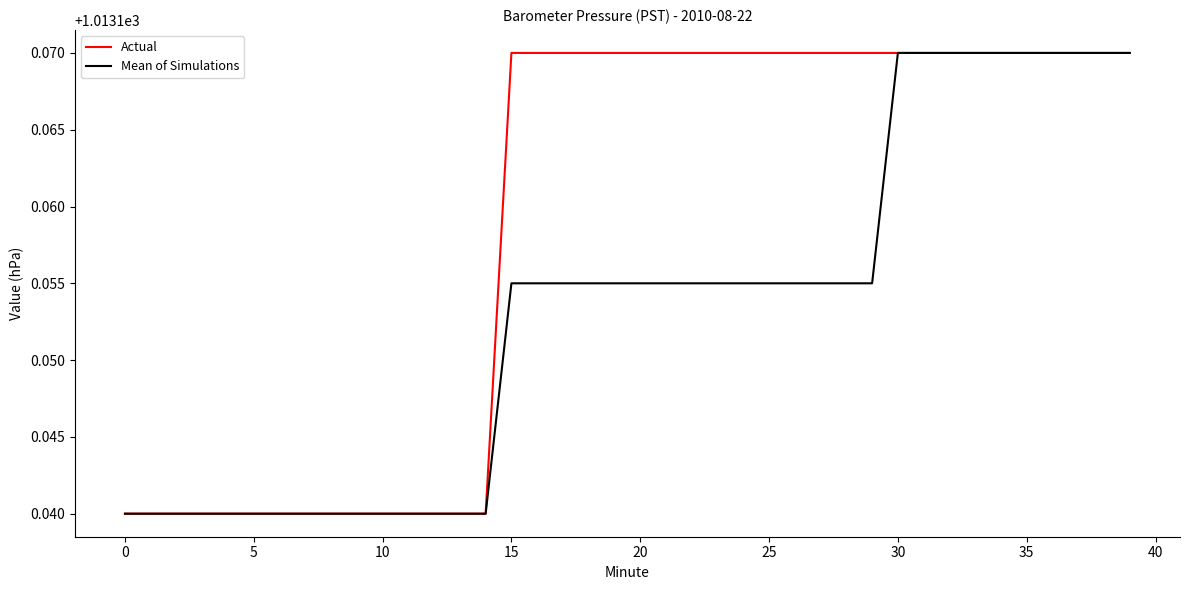

Which series has the largest total across all categories?

Actual